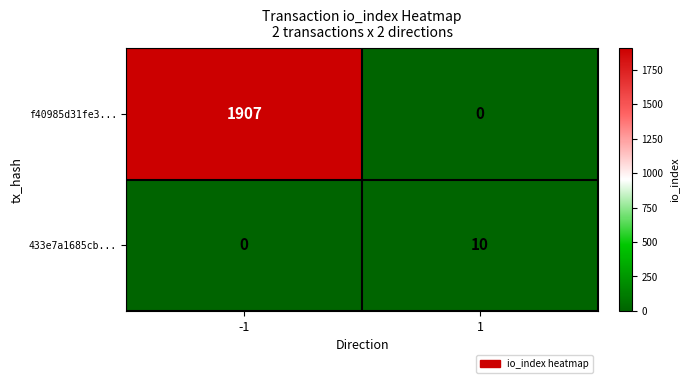

The 433e7a1685cb... series shows 5 at 1. True or false?

False